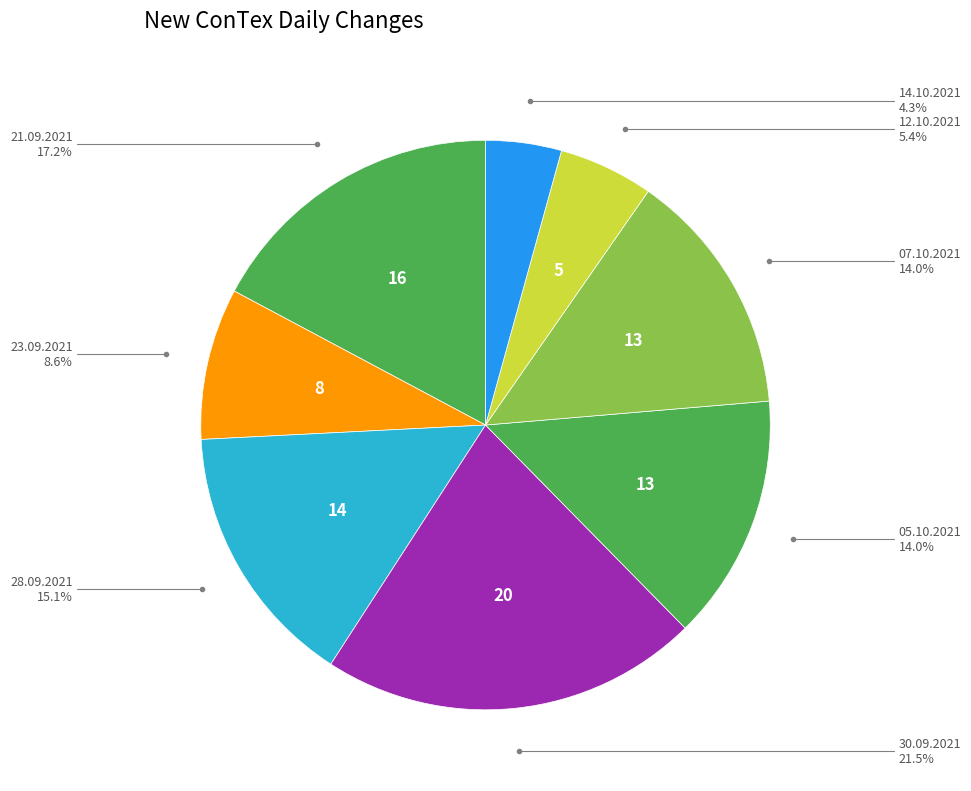

To the nearest percent, what is the difference between the largest and smallest slice percentages?

17%